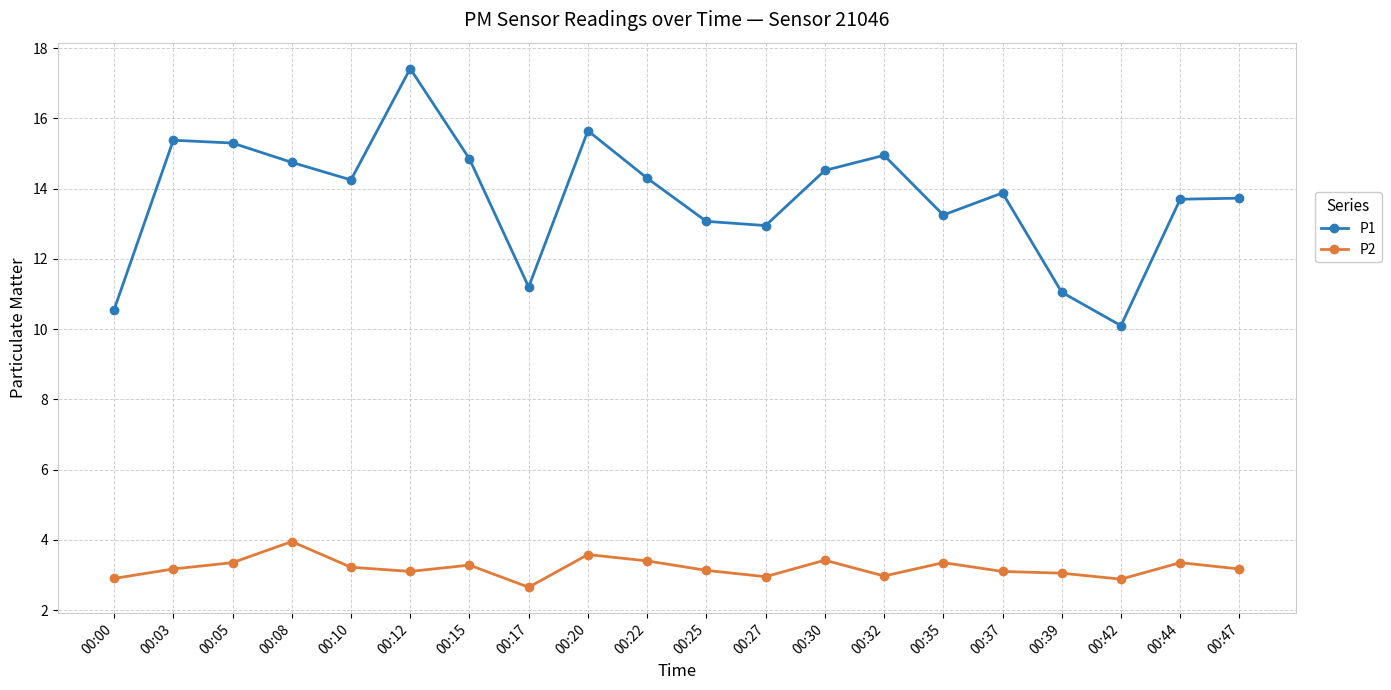

Which series has the largest total across all categories?

P1